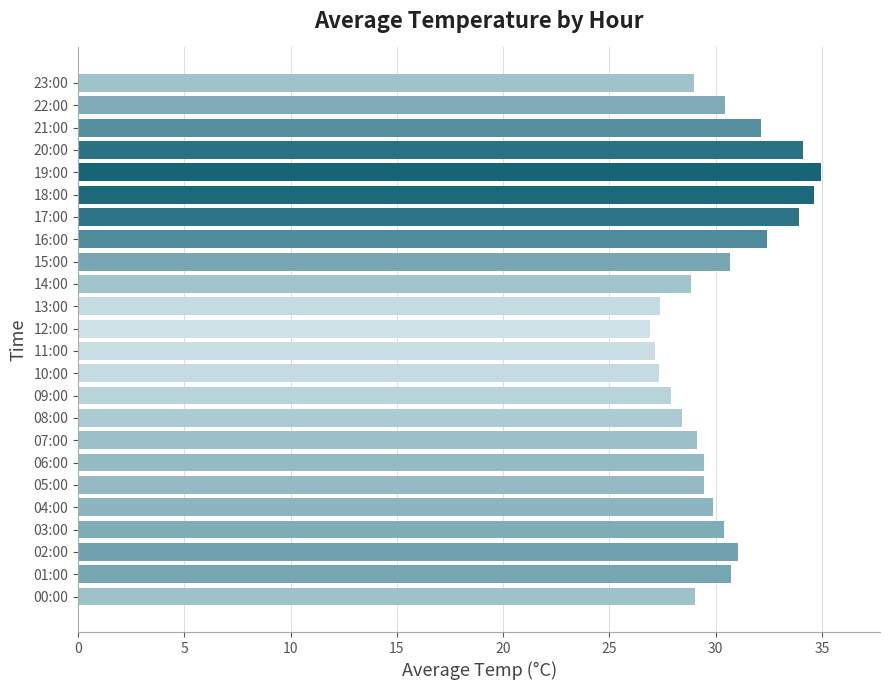

What is the ratio of the value at 14:00 to the value at 01:00?

0.9